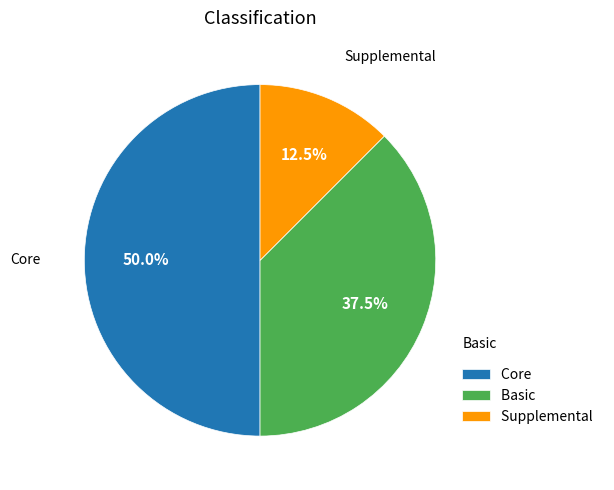

Do Core and Supplemental together represent more than half of the pie?

Yes